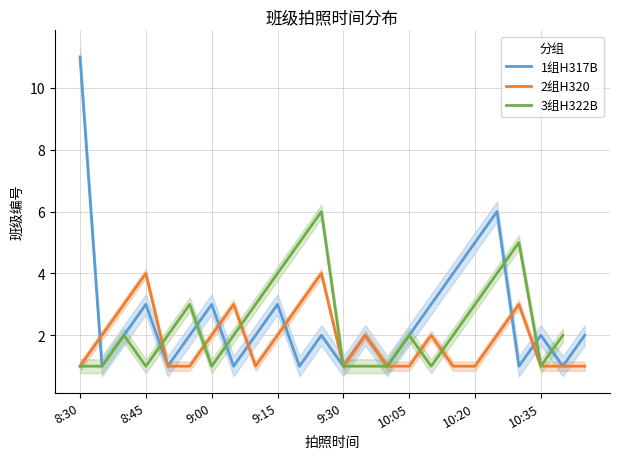

True or false: 1组H317B has a value of 2 at 9:30.

False